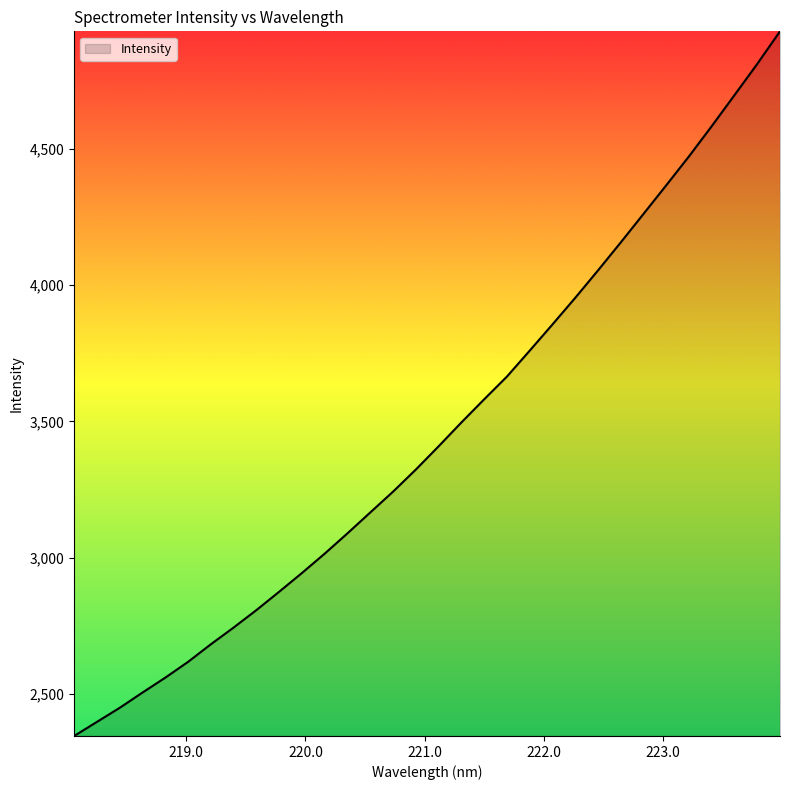

What is the smallest value displayed?

2345.9